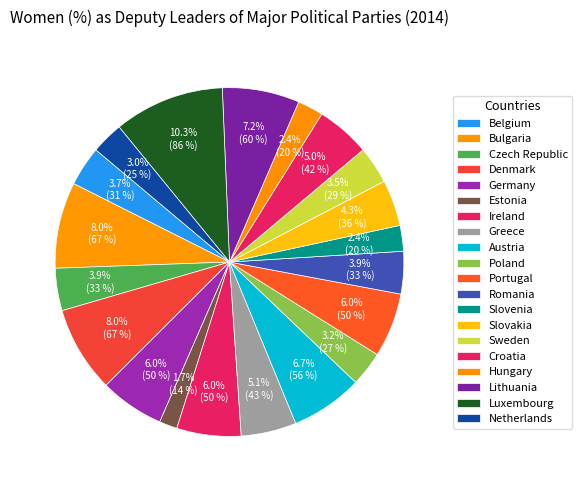

What percentage is the Ireland slice, to the nearest percent?

6%